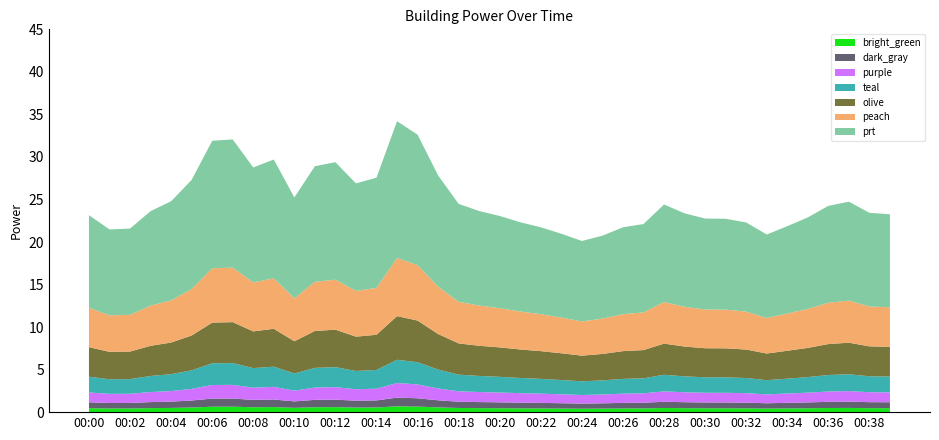

Reading left to right, transcribe all the data shown in this chart.

23.1	21.5	21.6	23.6	24.8	27.3	31.9	32.1	28.8	29.7	25.2	28.9	29.4	26.9	27.6	34.2	32.6	27.8	24.5	23.6	23.1	22.3	21.7	21.0	20.1	20.7	21.7	22.1	24.4	23.4	22.8	22.7	22.3	20.9	21.9	22.9	24.2	24.7	23.4	23.3